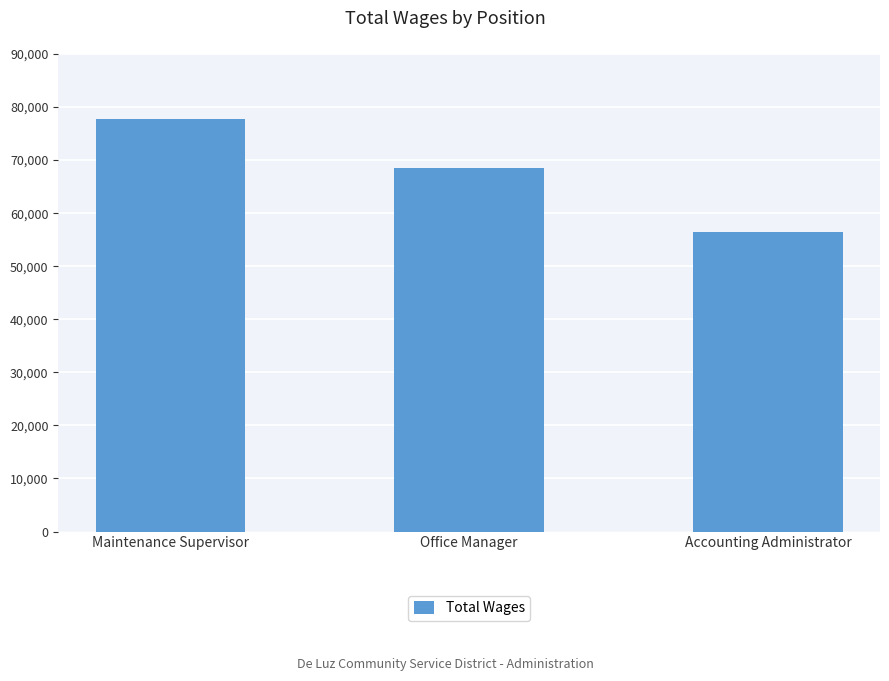

What is the ratio of the value at Accounting Administrator to the value at Office Manager?

0.8